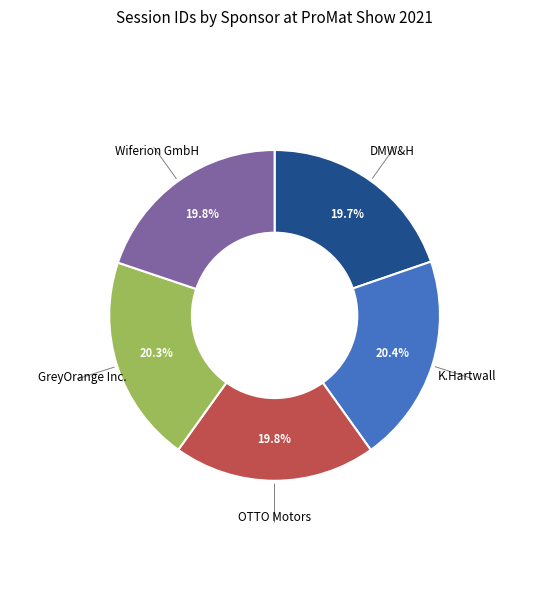

To the nearest percent, what is the combined percentage of K.Hartwall and GreyOrange Inc.?

41%